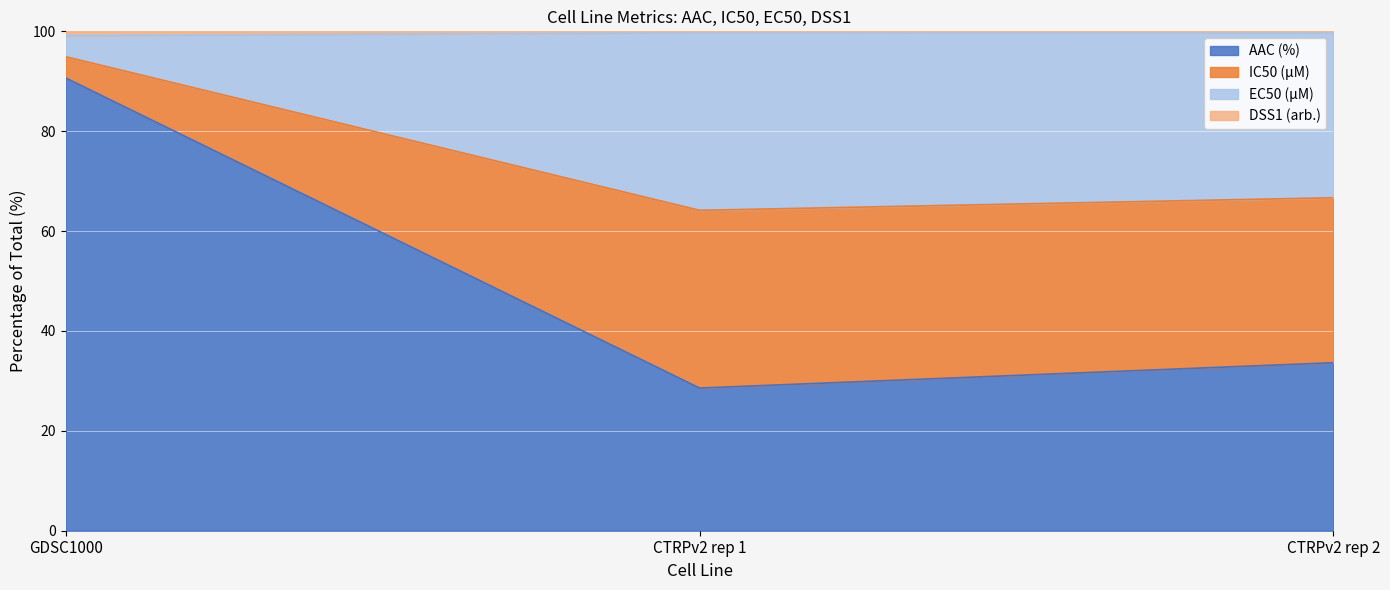

Where is EC50 (µM) nearest to the value 59?

CTRPv2 rep 2